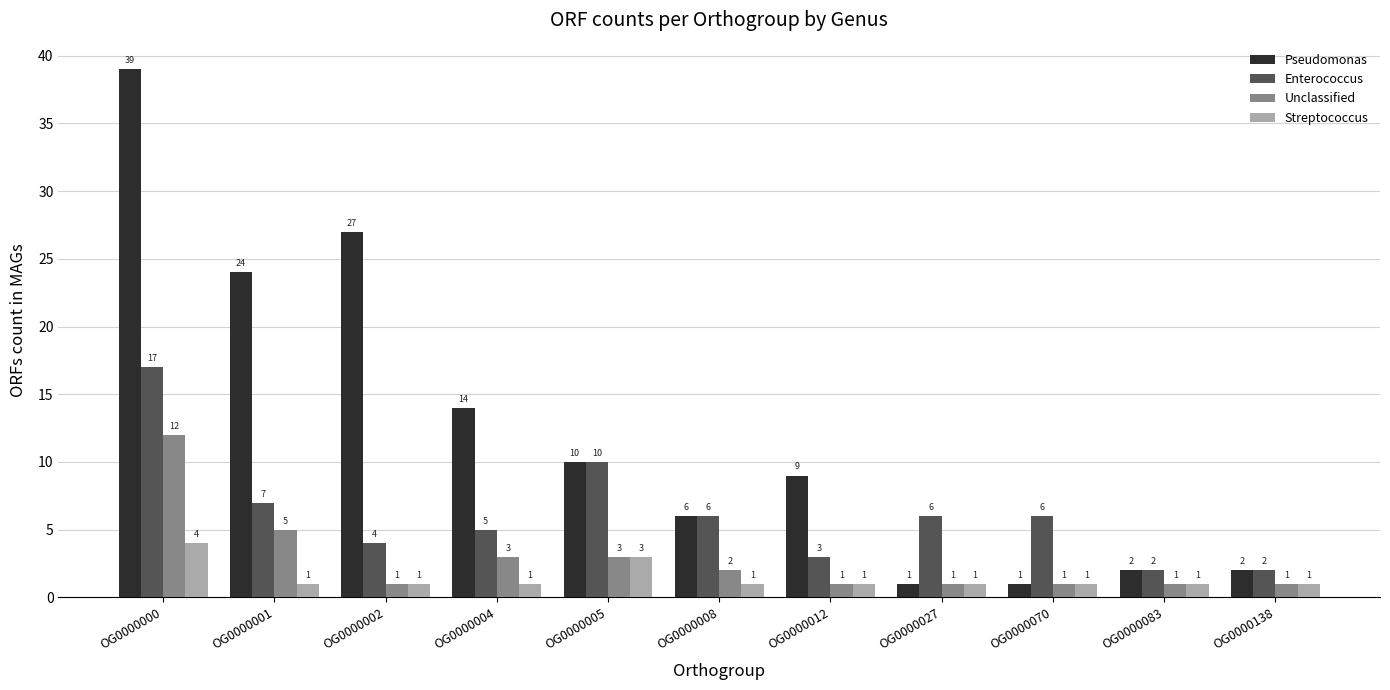

What is the total value across all series at OG0000012?

14